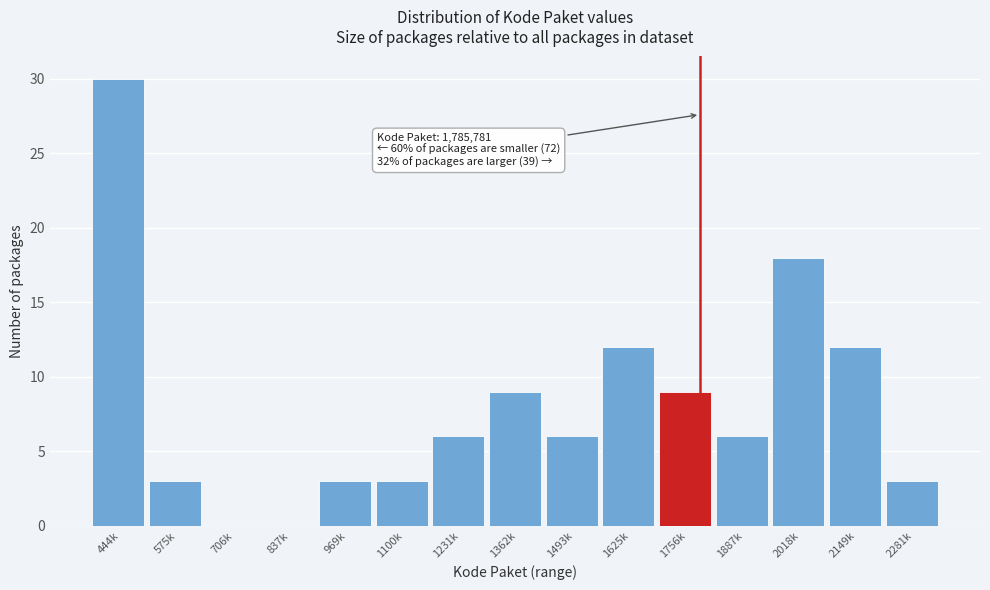

Reading left to right, what are all the values shown in this chart?

444k=30	575k=3	706k=0	837k=0	969k=3	1100k=3	1231k=6	1362k=9	1493k=6	1625k=12	1756k=9	1887k=6	2018k=18	2149k=12	2281k=3